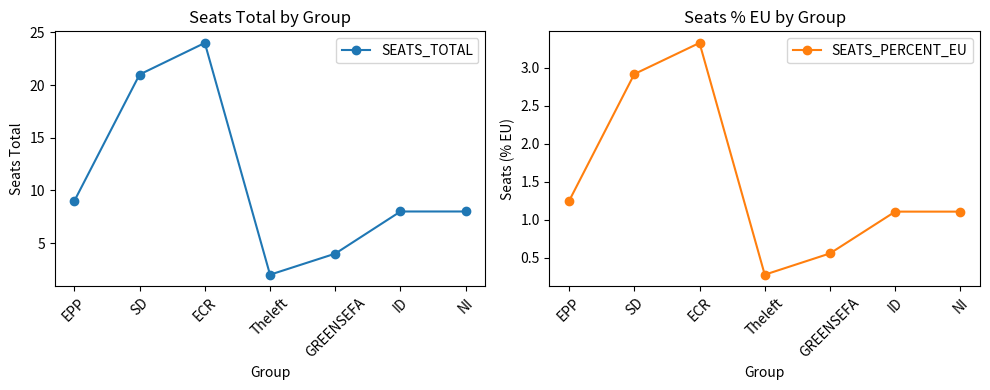

True or false: SEATS_PERCENT_EU has a value of 1.2 at EPP.

True